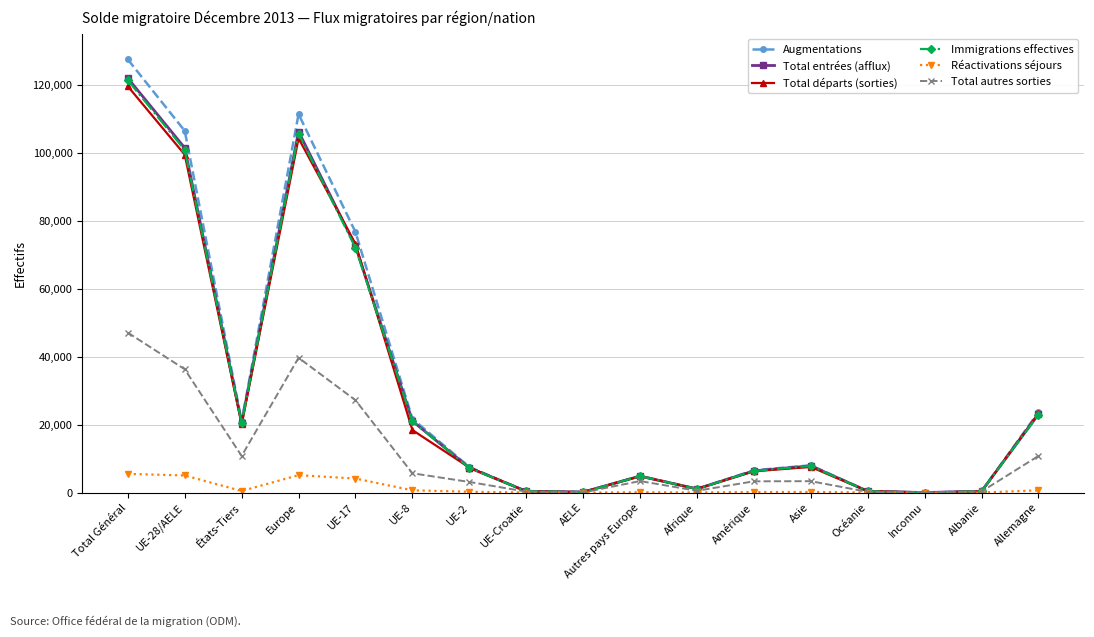

What is the average value of the Augmentations series?

30440